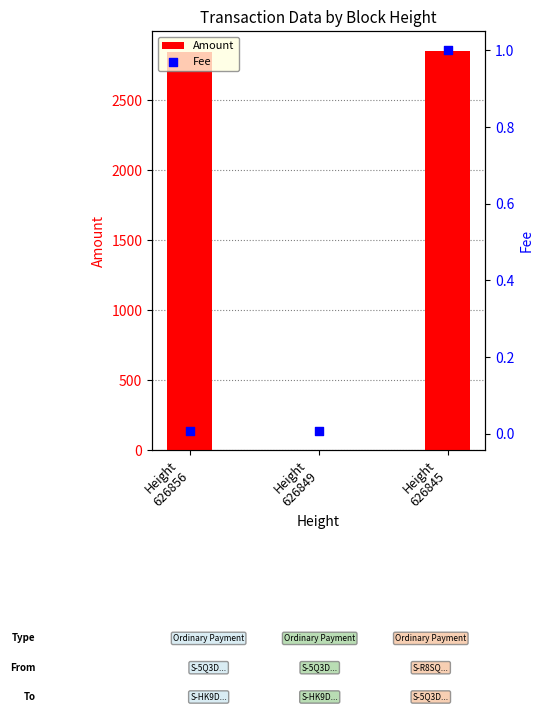

What is the total value across all series at Height
626845?

2850.4